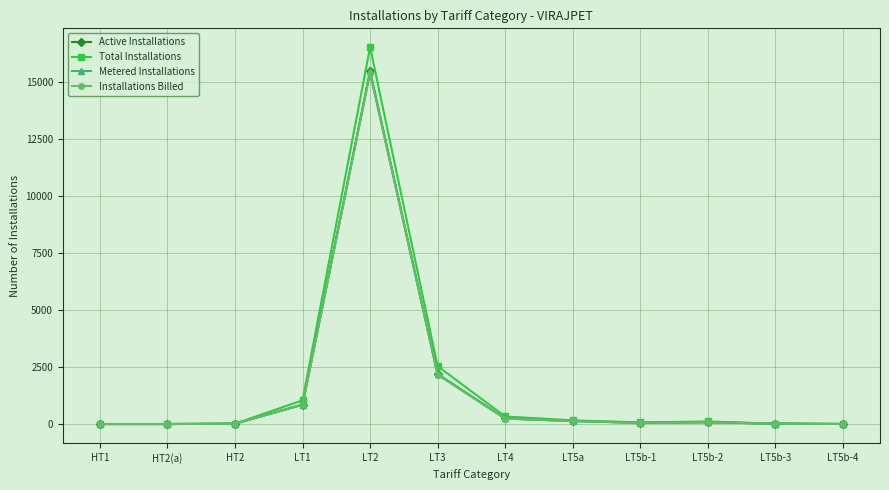

What are all the series names shown in the legend?

Active Installations, Total Installations, Metered Installations, Installations Billed